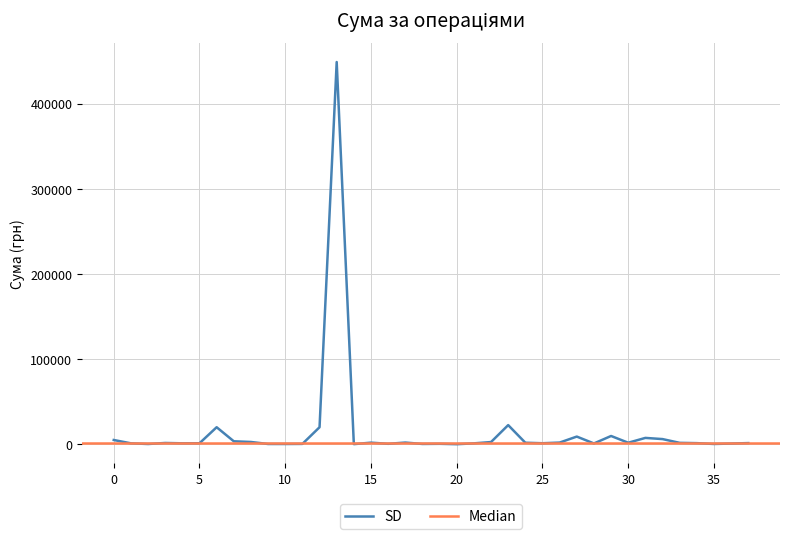

What is the maximum value for SD?

448920.0